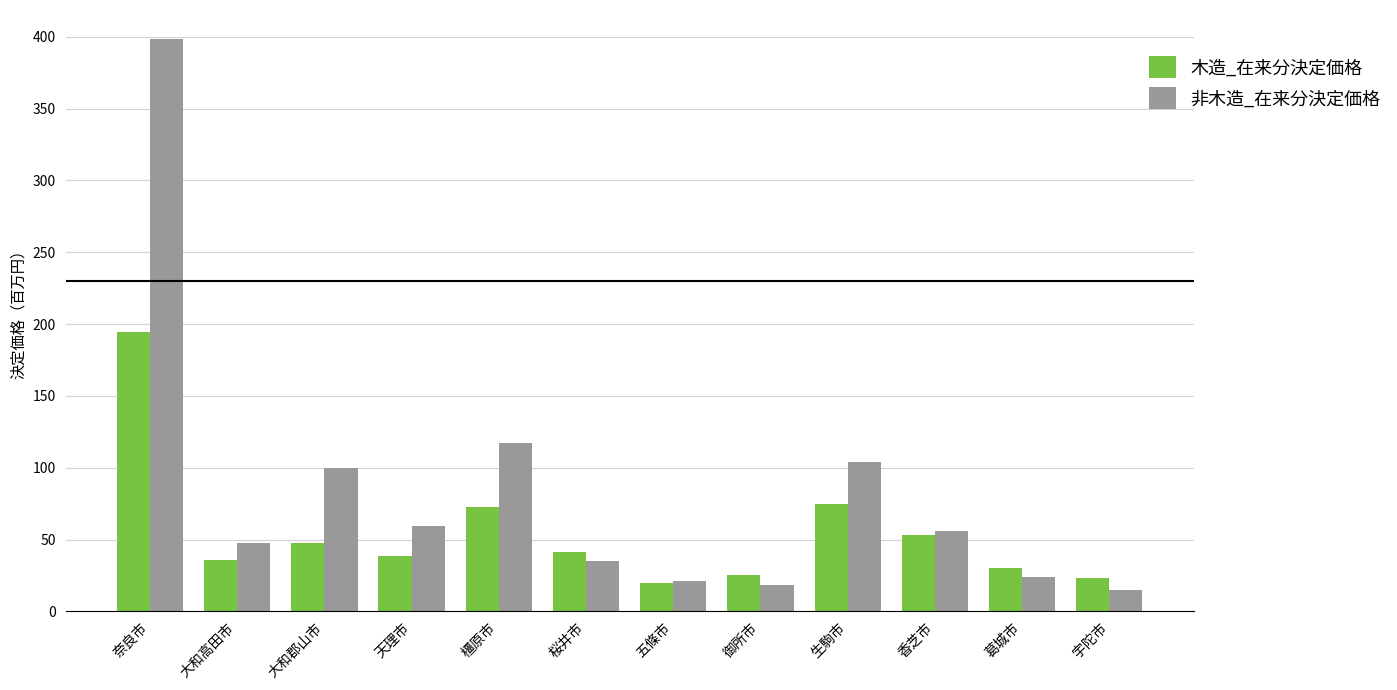

Reading left to right, transcribe all the data shown in this chart.

木造_在来分決定価格: 奈良市=194.7	大和高田市=35.7	大和郡山市=47.8	天理市=38.6	橿原市=72.6	桜井市=41.1	五條市=19.6	御所市=25.0	生駒市=75.0	香芝市=52.8	葛城市=29.8	宇陀市=23.2
非木造_在来分決定価格: 奈良市=398.7	大和高田市=47.9	大和郡山市=99.7	天理市=59.1	橿原市=116.9	桜井市=35.2	五條市=21.1	御所市=18.7	生駒市=103.9	香芝市=55.9	葛城市=24.1	宇陀市=14.5